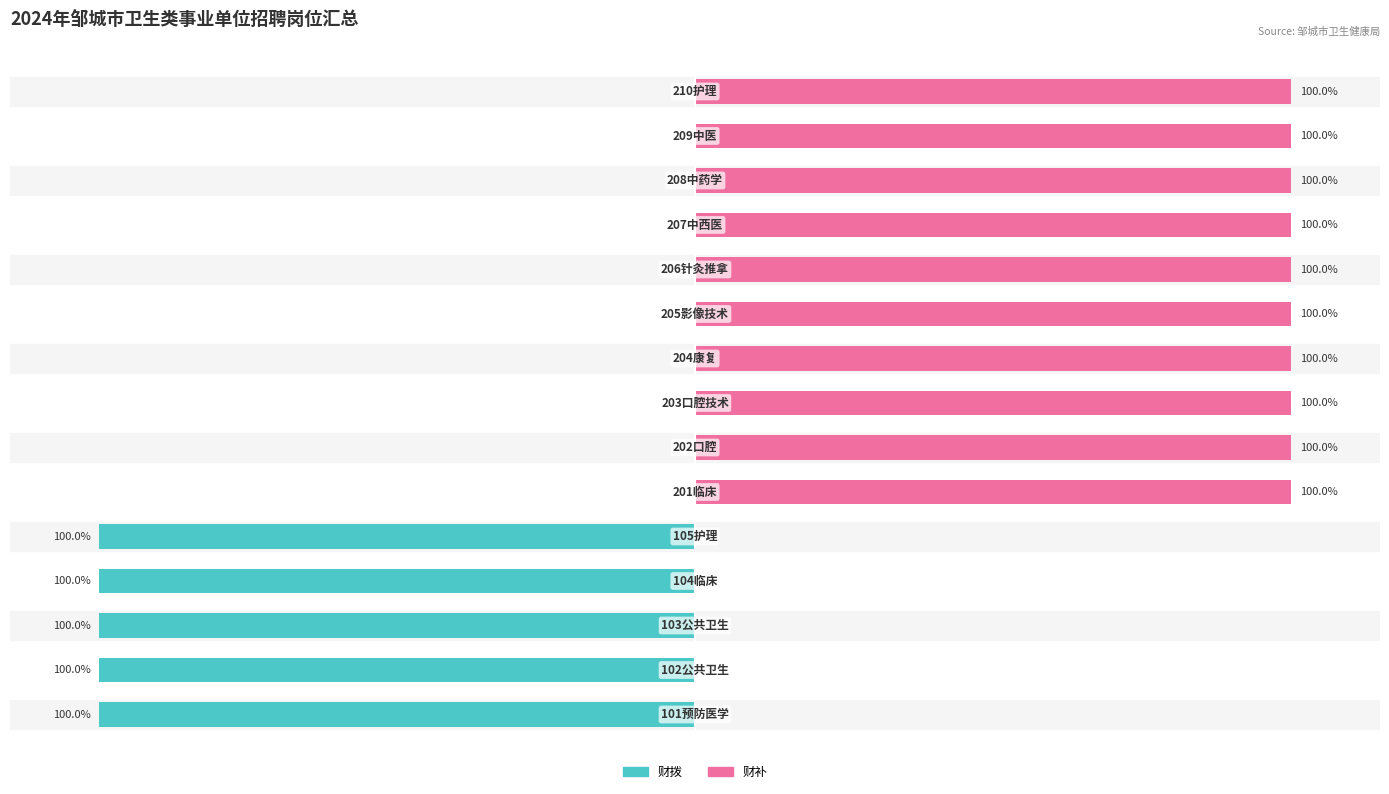

What is the total value across all series at 0?

-100